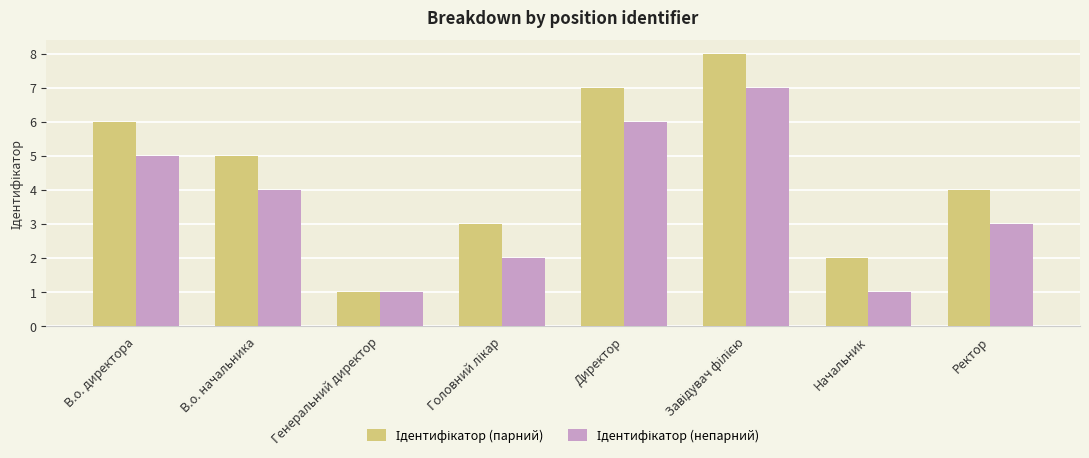

What is the total value across all series at Директор?

13